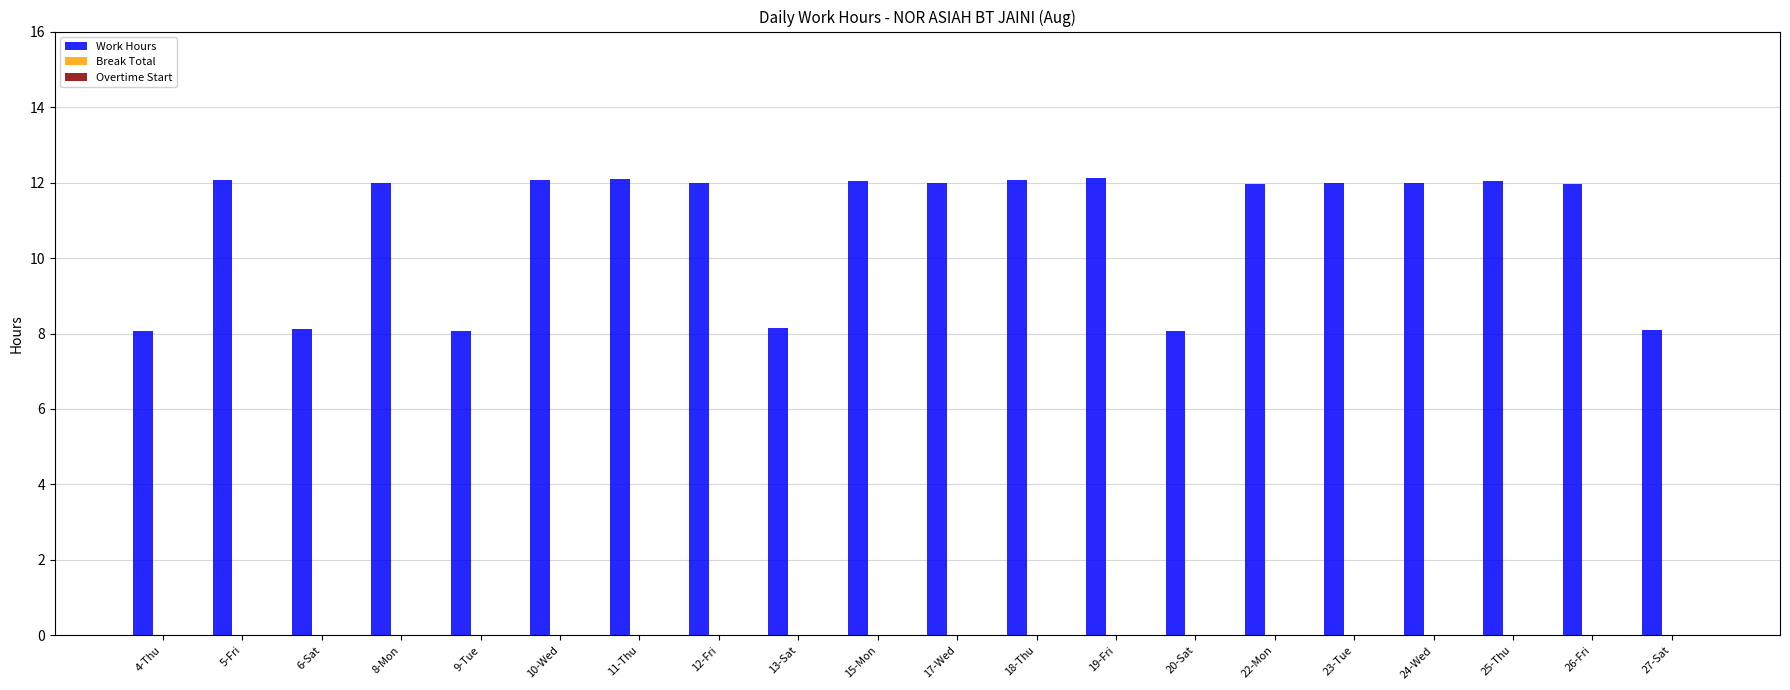

The value at 5-Fri is 7.7. True or false?

False